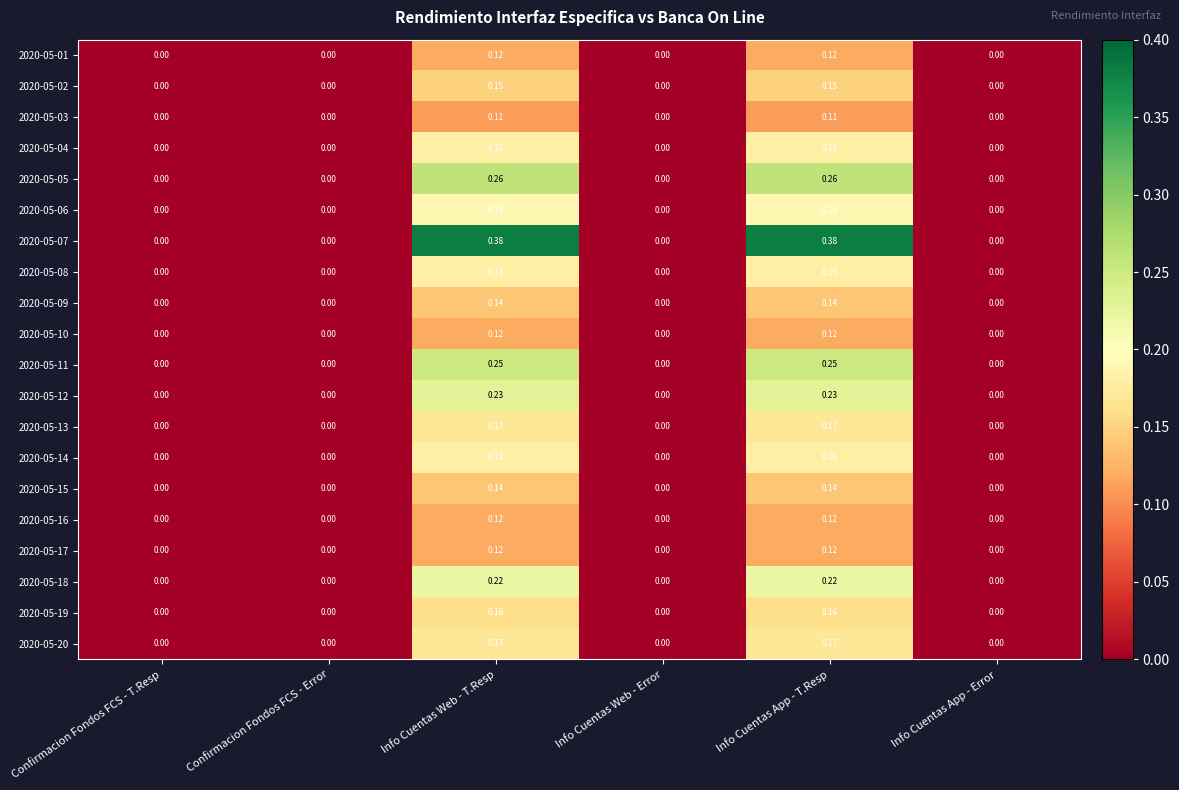

Is the value of 2020-05-20 at Info Cuentas App - Error greater than the value of 2020-05-08 at Info Cuentas Web - T.Resp?

No